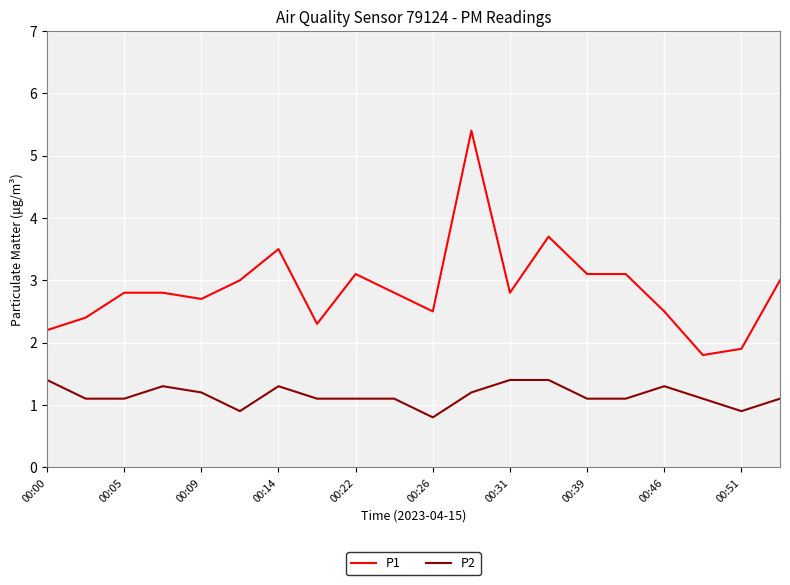

What is the difference between the maximum and minimum values in the P2 series?

0.6